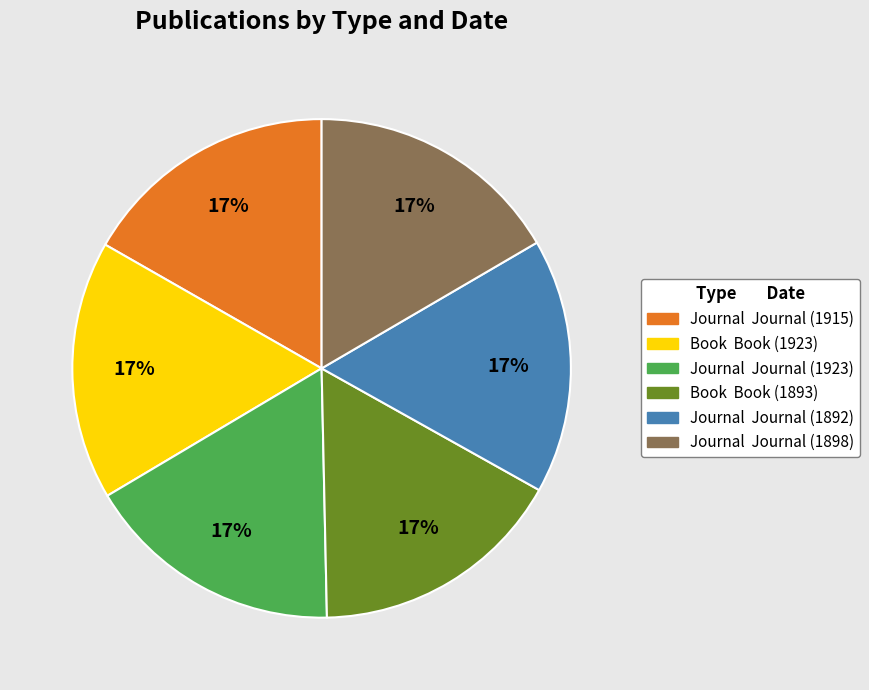

Does any single category account for the majority?

No